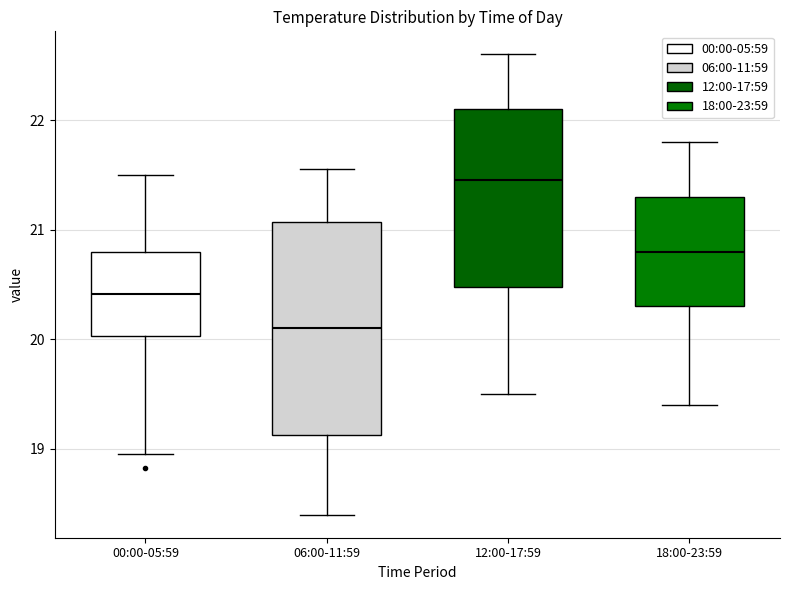

Reading left to right, read every box against the y-axis: the position of its median line, the range the box covers, and the ends of its whiskers. The values are not printed on the chart, so give them approximately, as read against the axis.

00:00-05:59: median 20.4, box 20.0 to 20.8, whiskers 19.0 to 21.5
06:00-11:59: median 20.1, box 19.1 to 21.1, whiskers 18.4 to 21.6
12:00-17:59: median 21.5, box 20.5 to 22.1, whiskers 19.5 to 22.6
18:00-23:59: median 20.8, box 20.3 to 21.3, whiskers 19.4 to 21.8